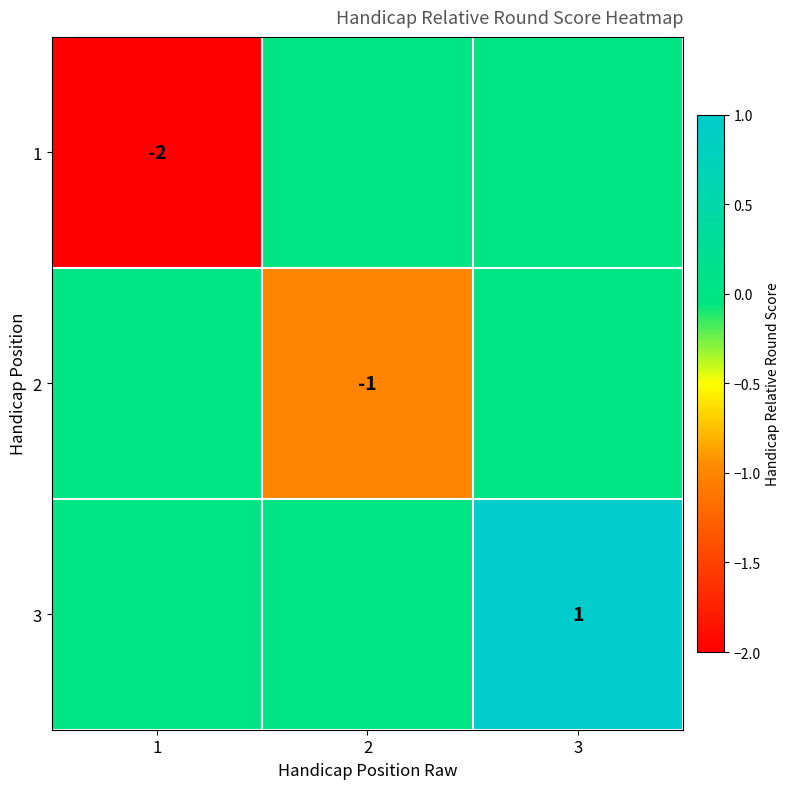

The 3 series shows 1 at 3. True or false?

True